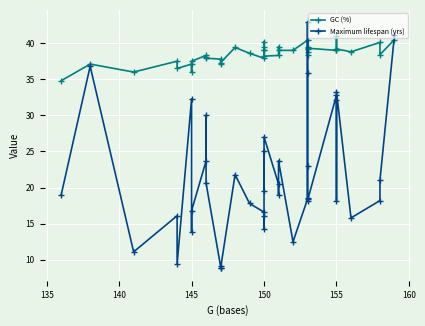

Which series has the largest total across all categories?

GC (%)